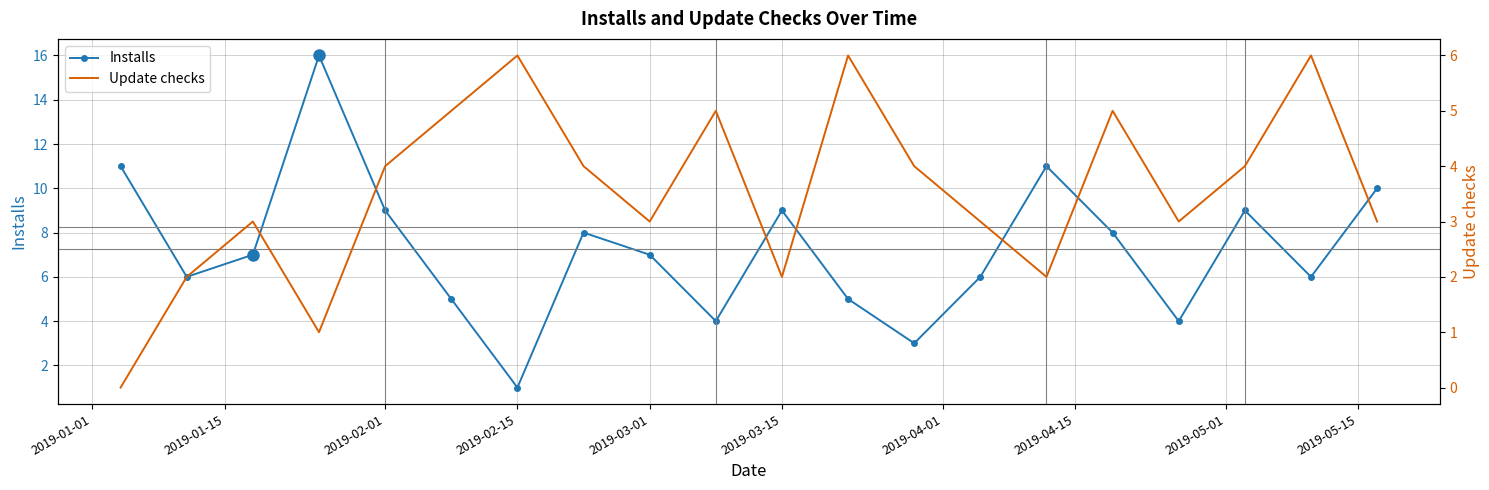

List the series in order of their peak value, highest first.

Installs, Update checks